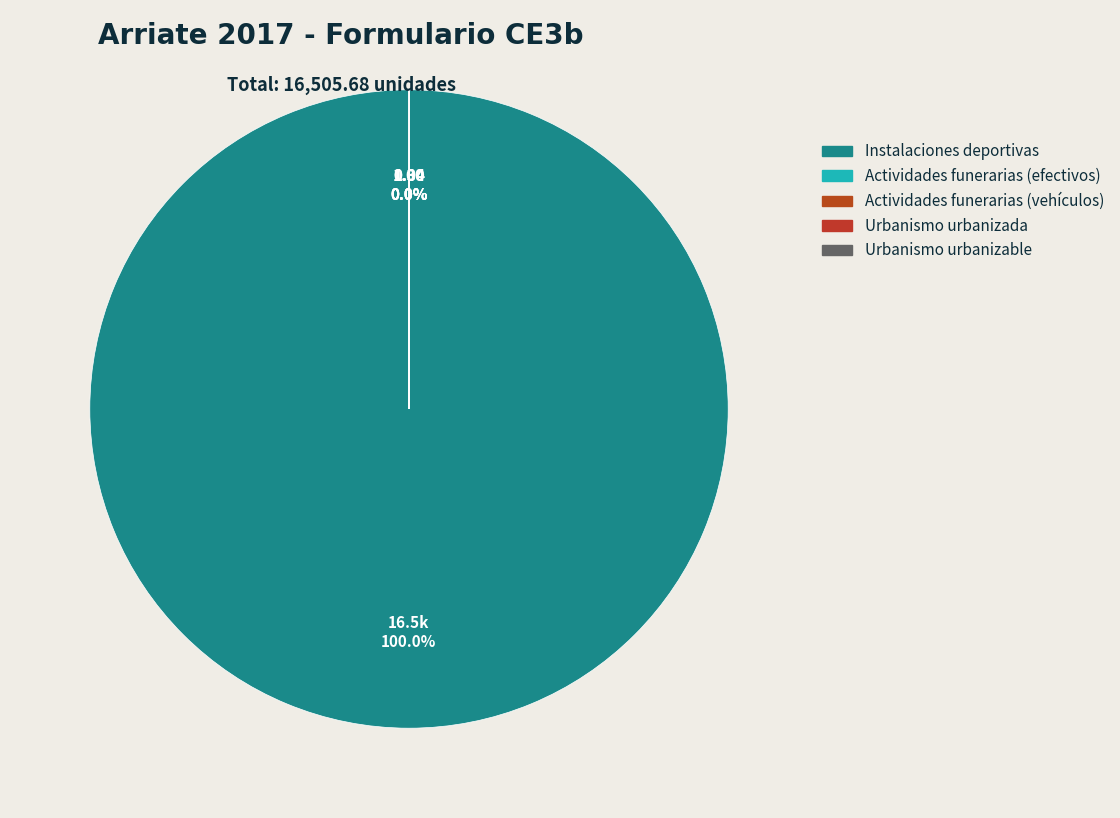

What is the ratio of the value at Urbanismo urbanizable to the value at Actividades funerarias (efectivos)?

0.3